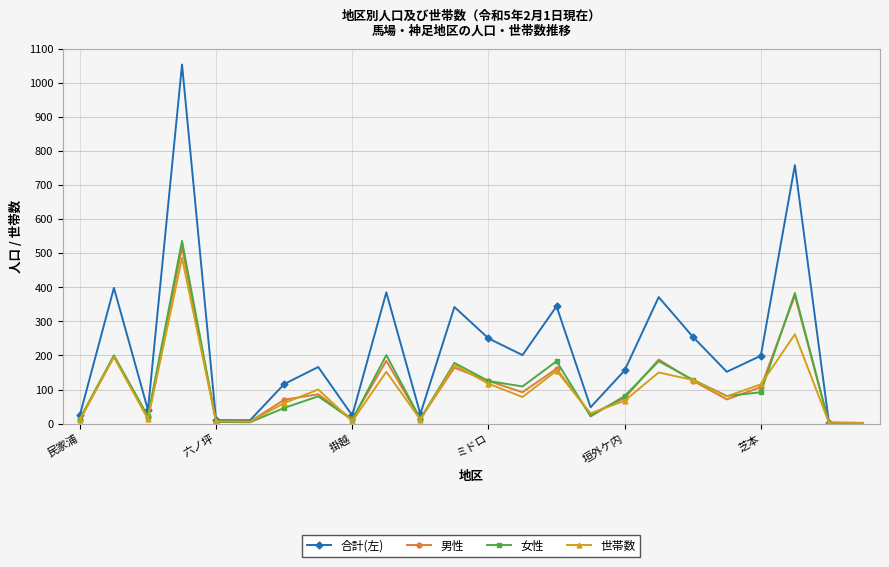

What is the highest value of the 合計(左) series?

1053